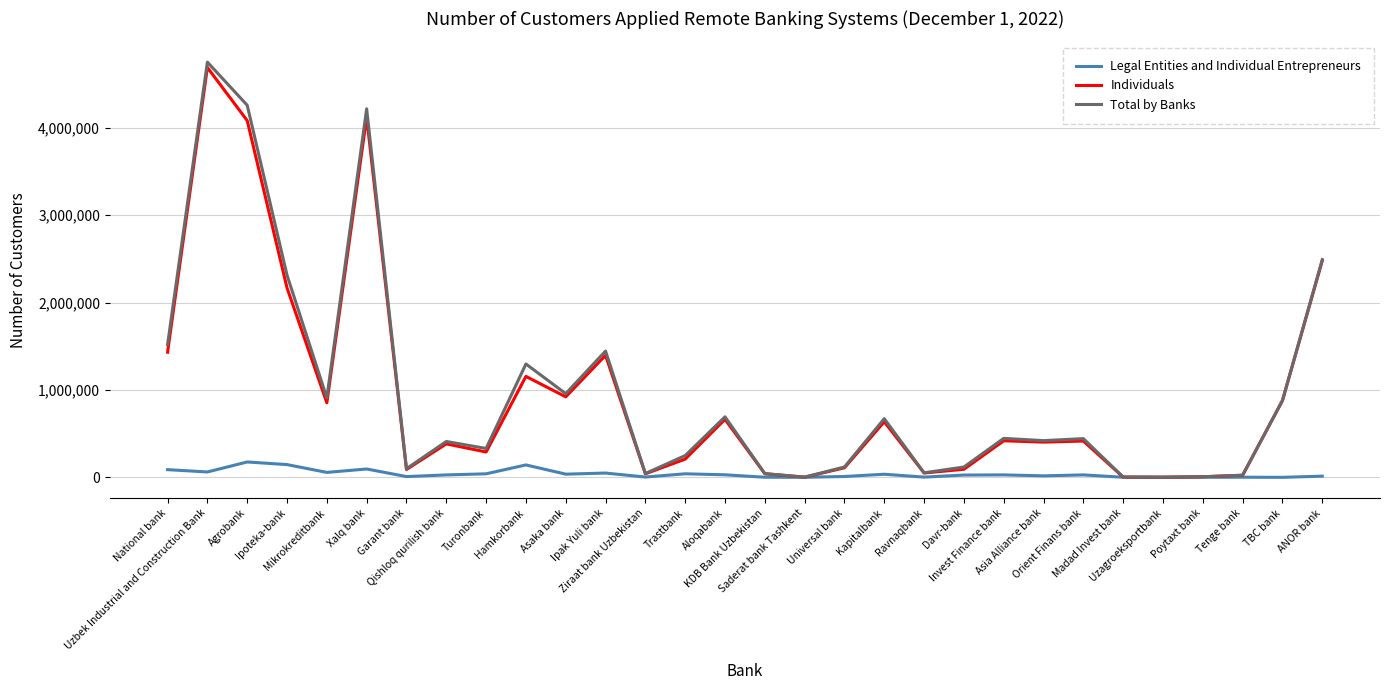

Which series has the widest spread of values?

Total by Banks